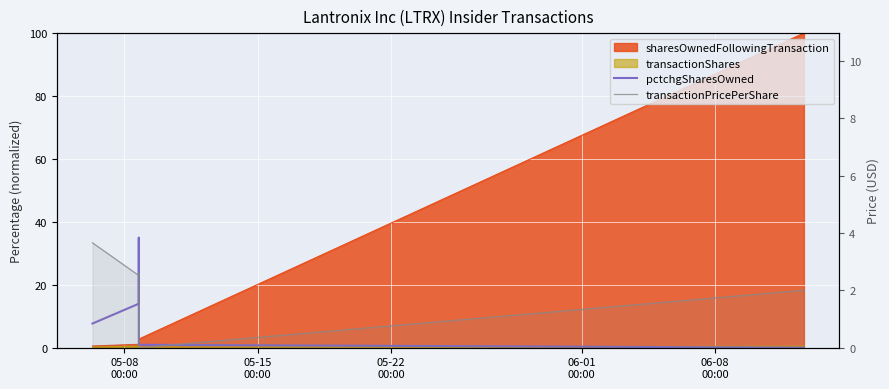

How many interior local valleys does the transactionPricePerShare series have?

1